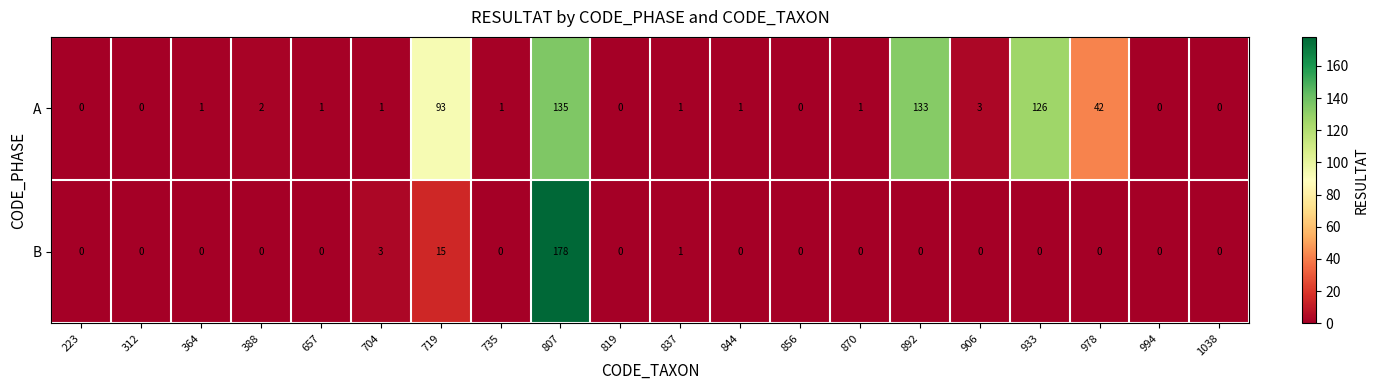

List the series in order of their overall mean, highest first.

A, B